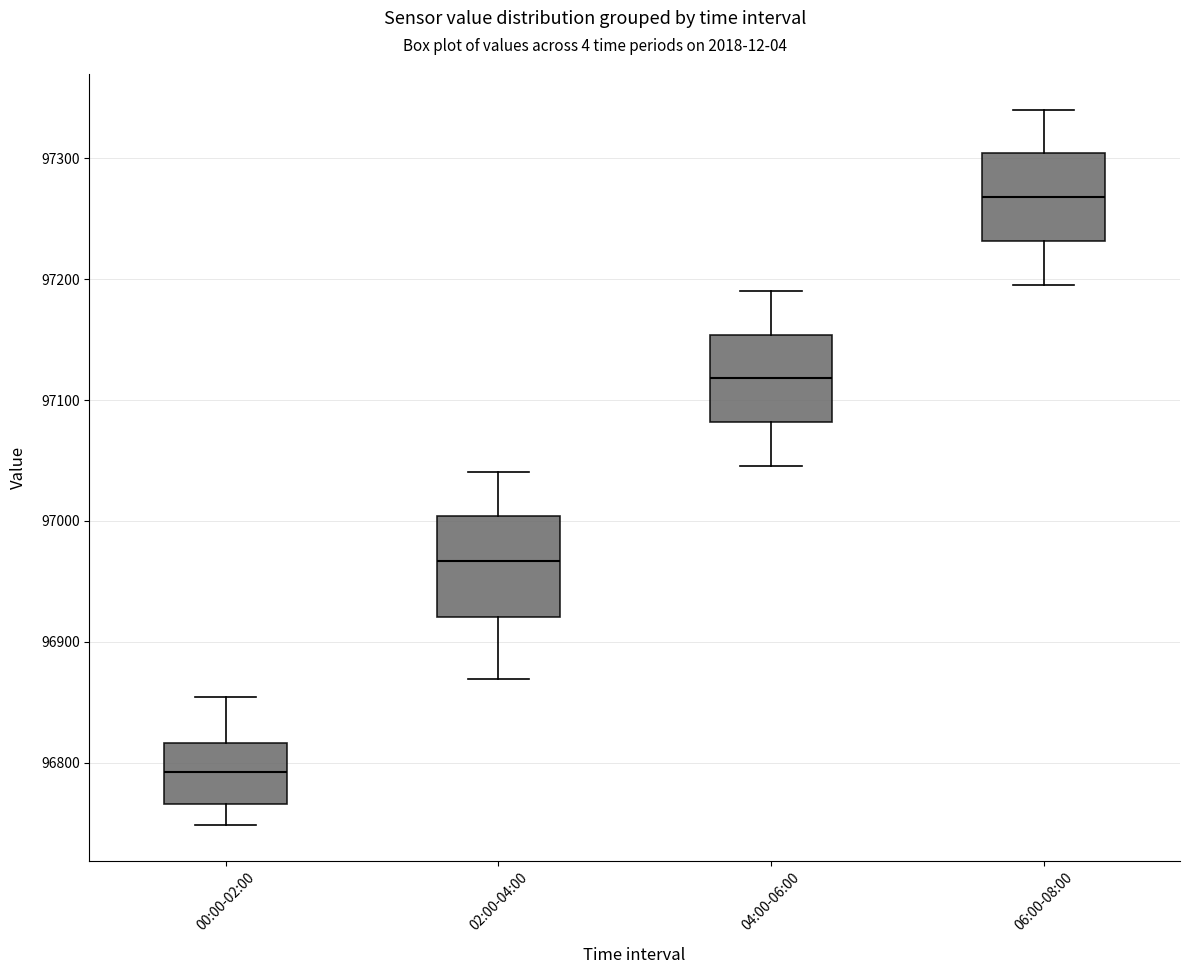

Where is the upper edge of the box for 00:00-02:00 on the y-axis? The values are not printed on the chart, so give them approximately, as read against the axis.

96820